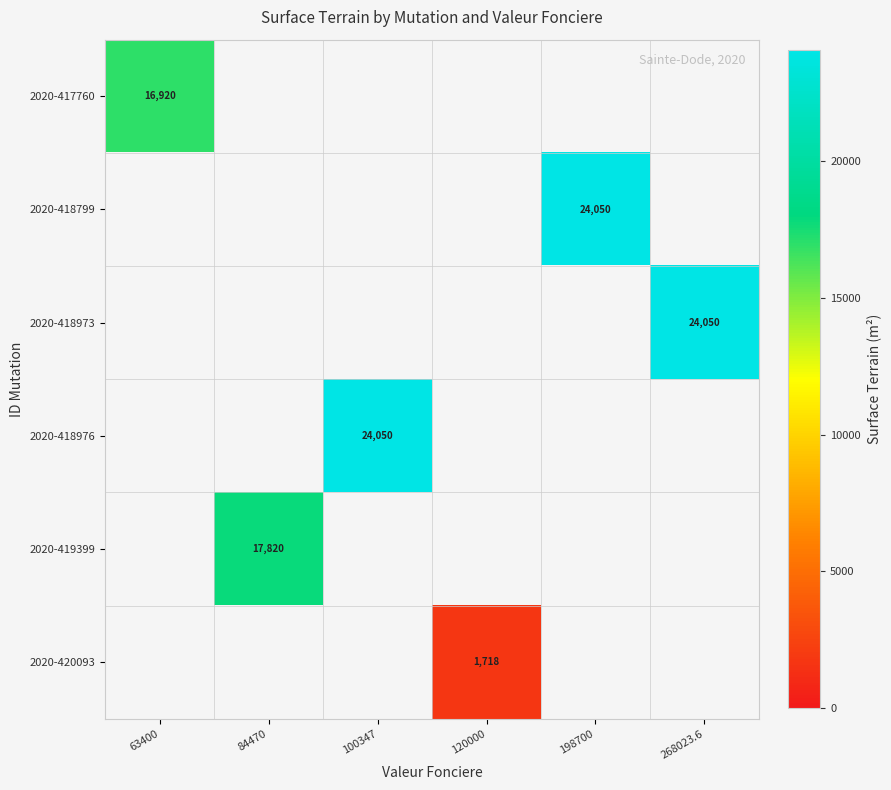

Is it true that 2020-418976 equals 24050 at 100347?

True